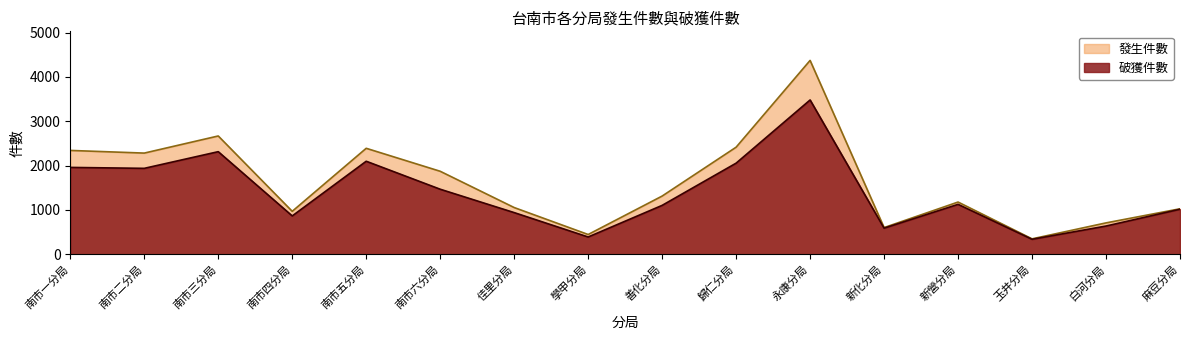

True or false: 破獲件數 and 發生件數 intersect in this chart.

False